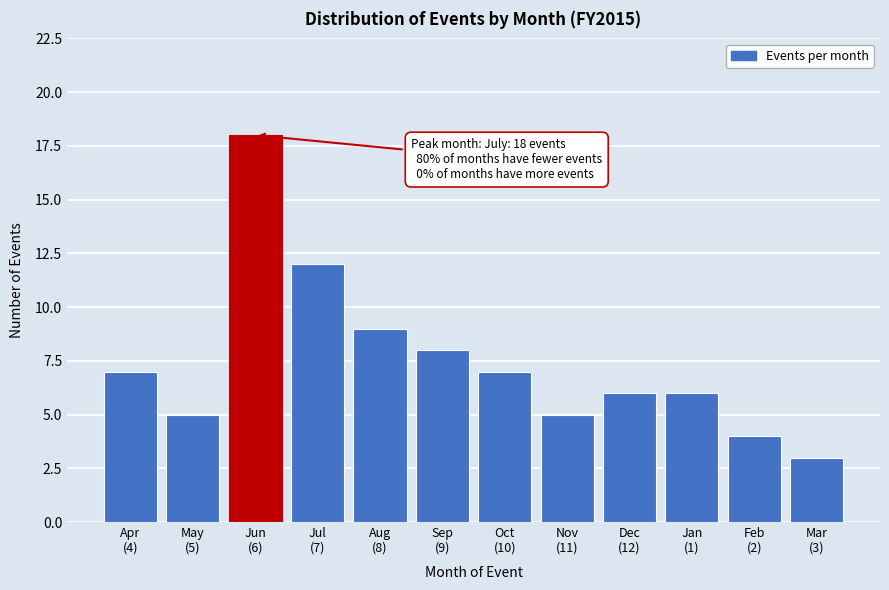

Reading left to right, transcribe all the data shown in this chart.

7	5	18	12	9	8	7	5	6	6	4	3